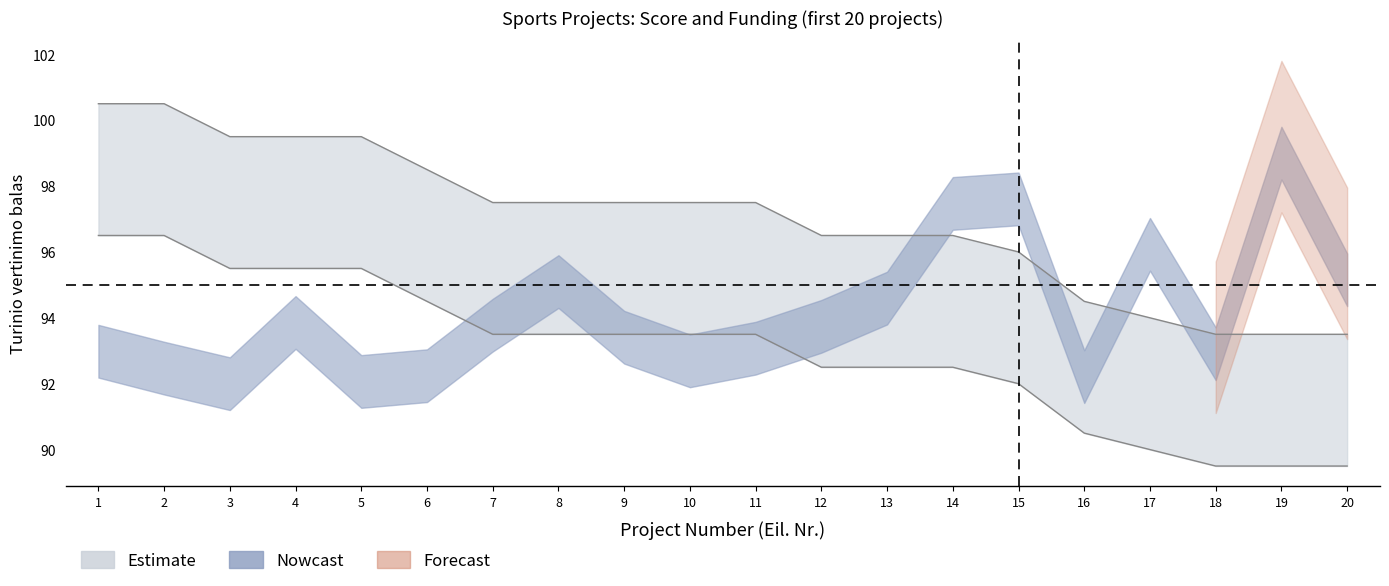

True or false: the data has more than 2 interior local peaks.

False